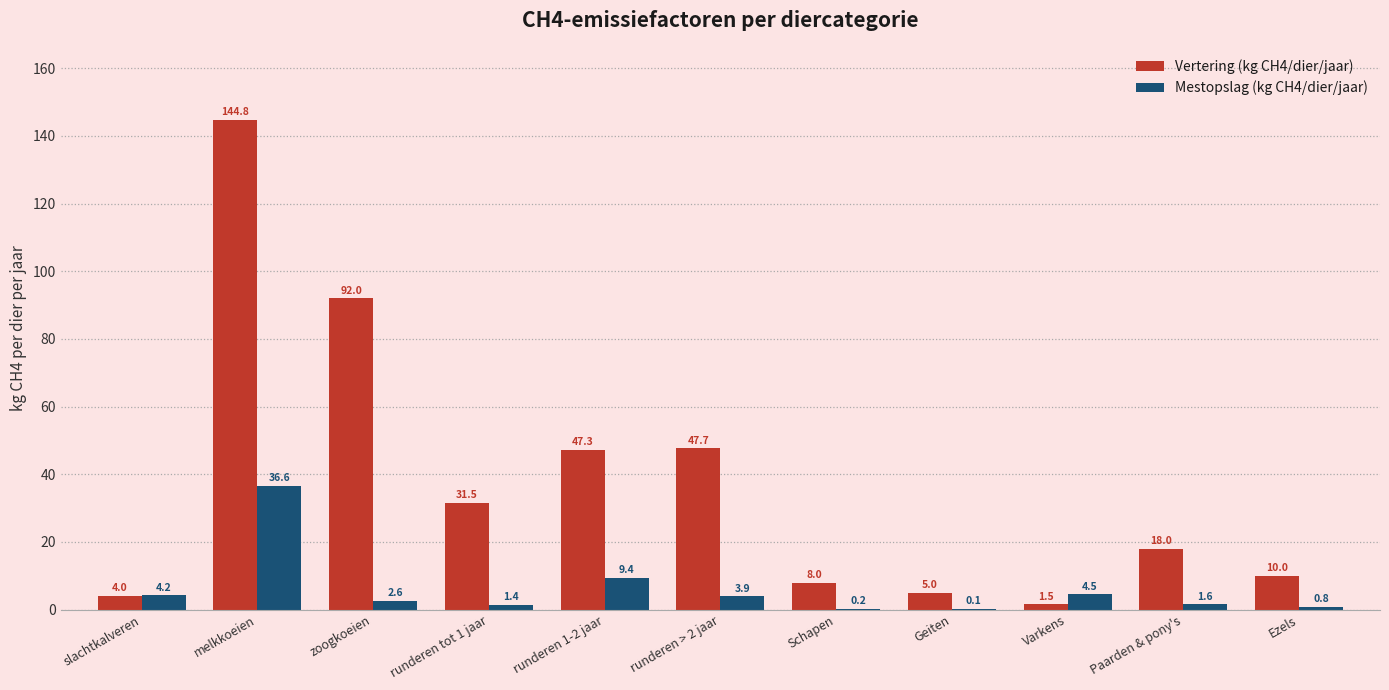

The Vertering (kg CH4/dier/jaar) series shows 44.3 at zoogkoeien. True or false?

False